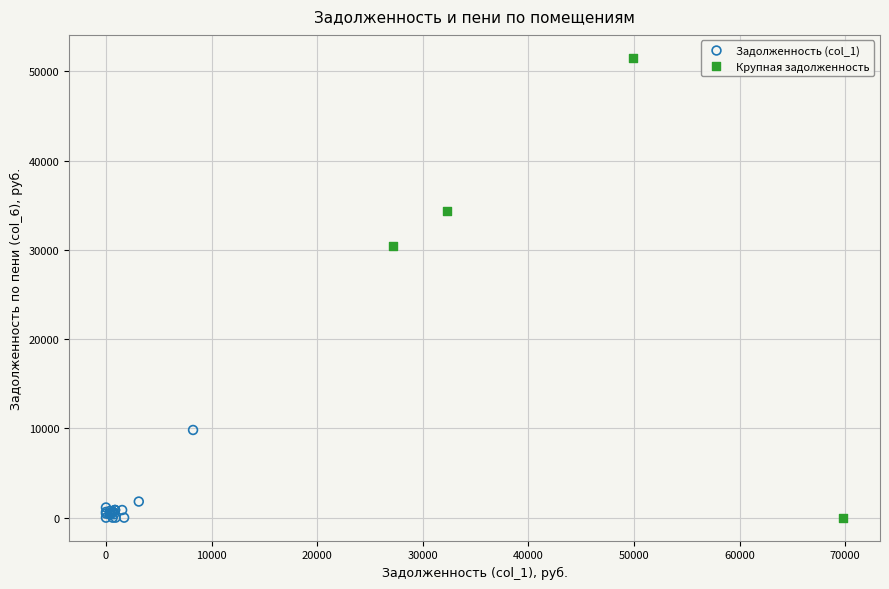

Which series has the largest Y range (max minus min)?

Крупная задолженность